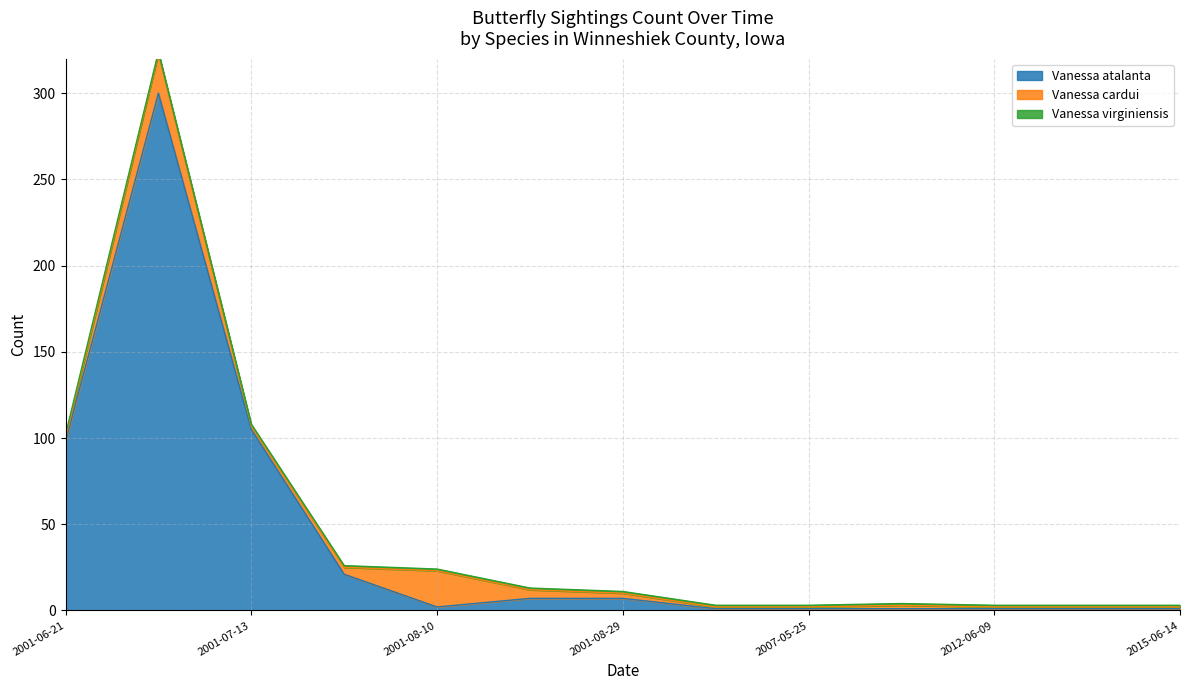

How many data points in Vanessa cardui are above 2?

5